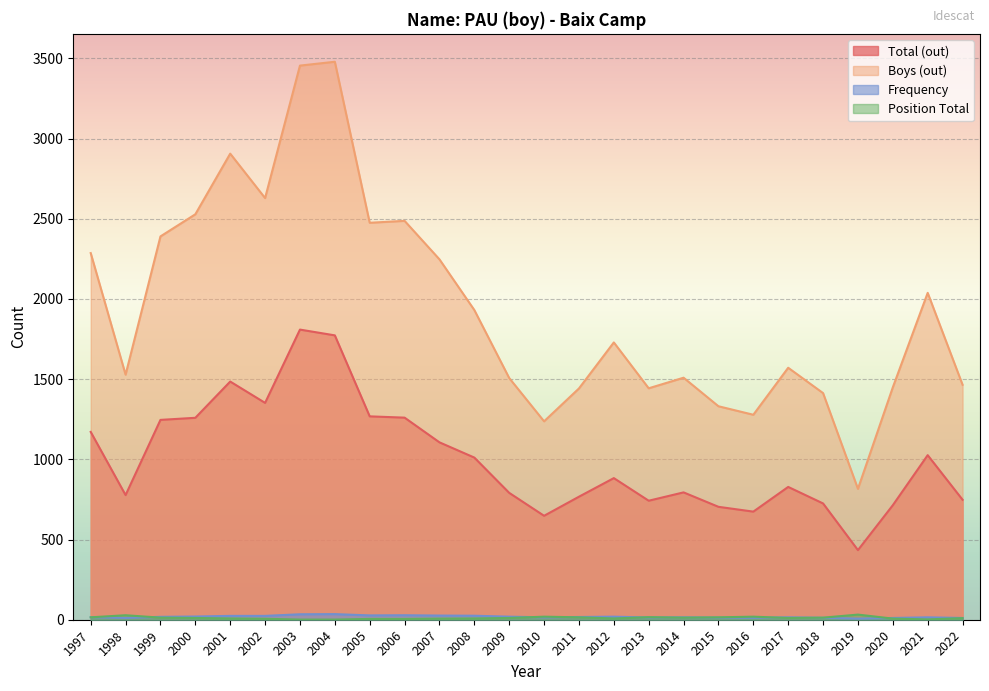

True or false: Frequency has more than 0 points higher than both neighbors.

True